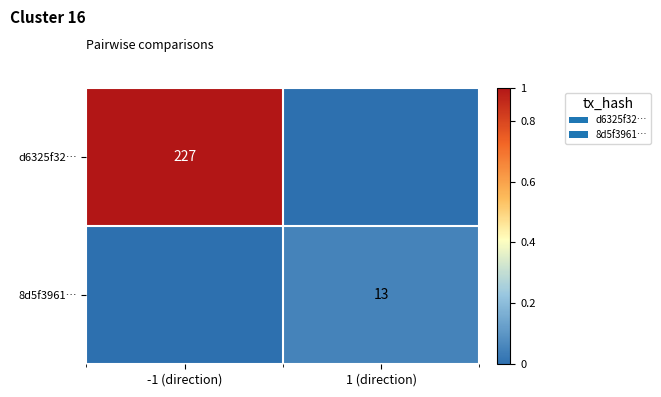

What is the total value across all series at -1 (direction)?

227